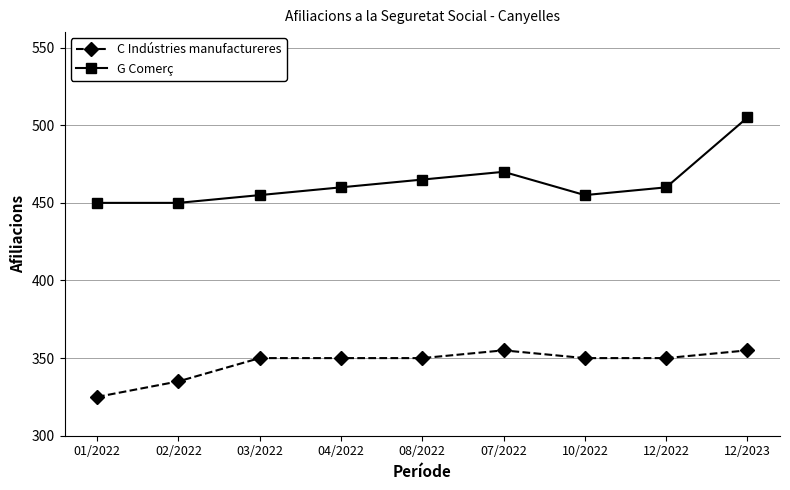

Does the chart display data point markers on the line(s)?

Yes